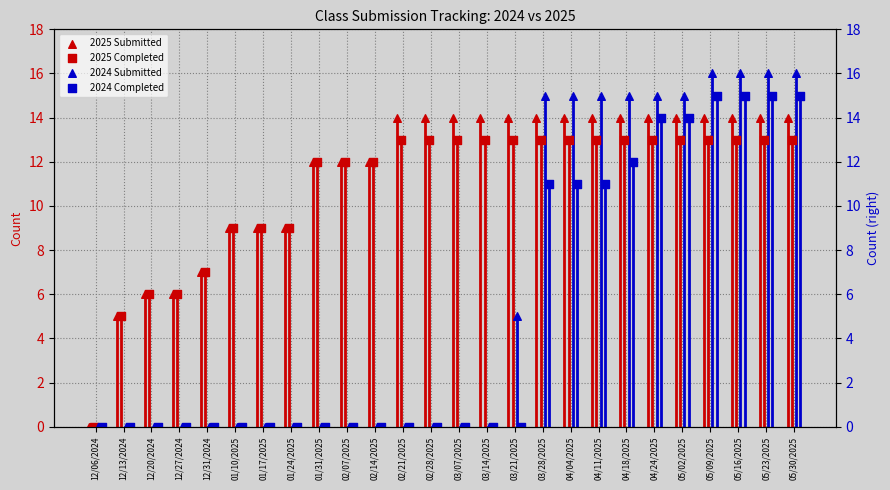

At which category is the sum across all series the highest?

05/09/2025